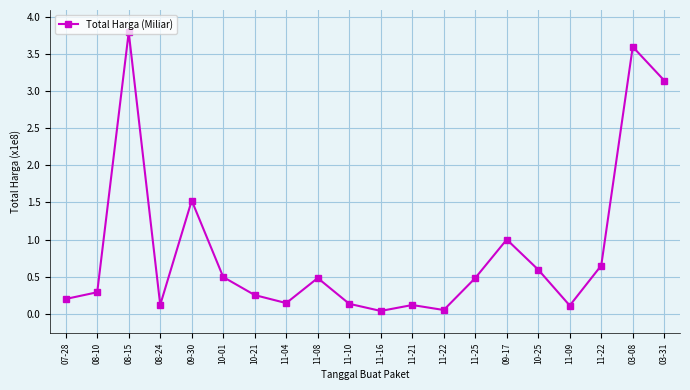

Does the chart have visible grid lines?

Yes